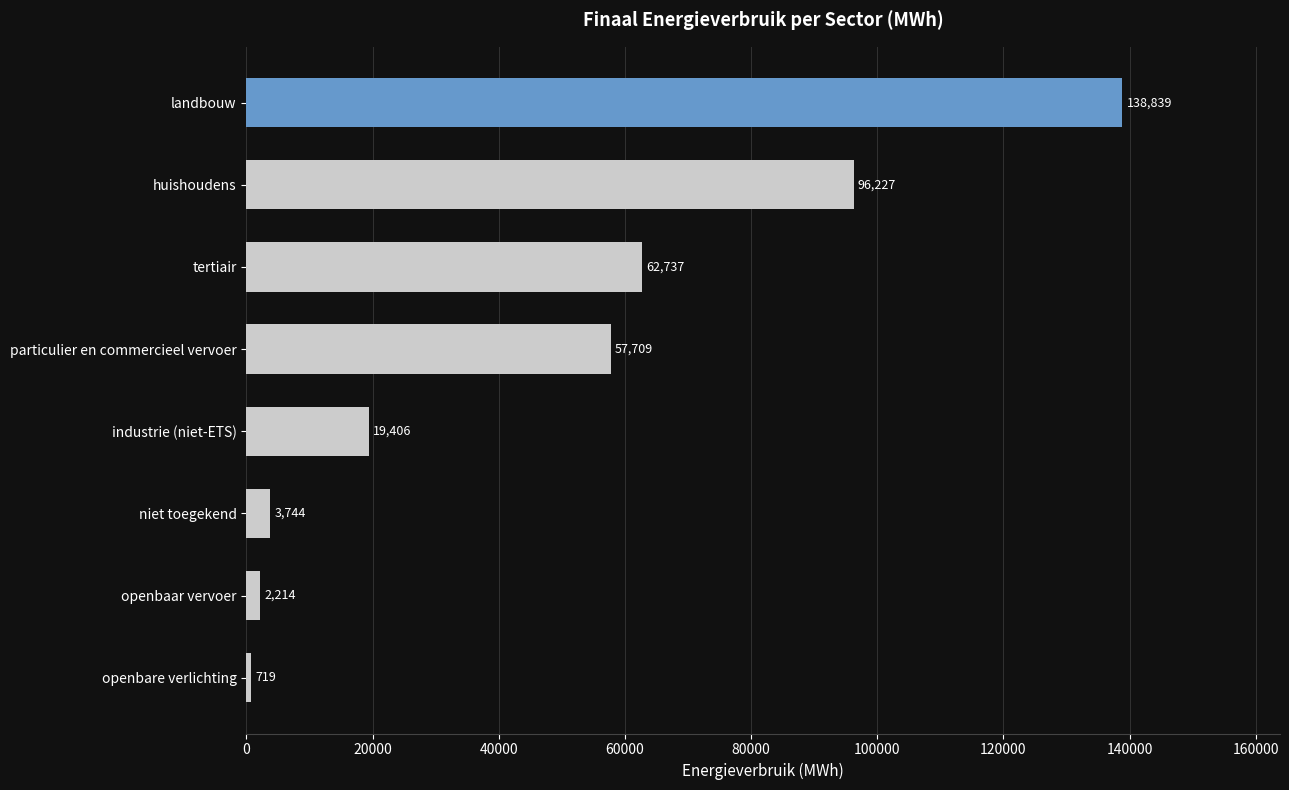

How many categories are shown in the chart?

8